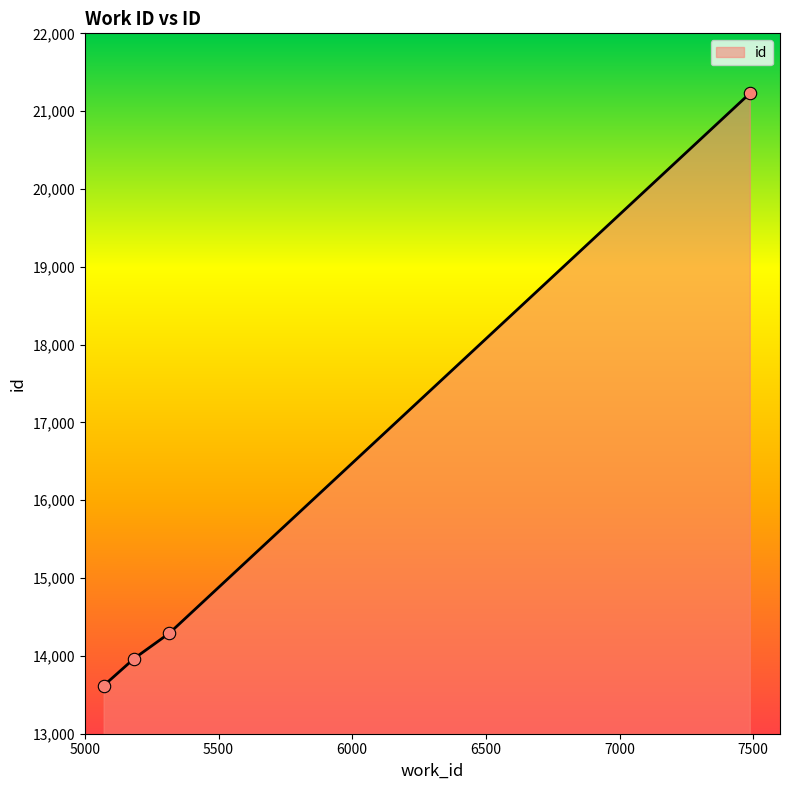

What is the maximum value shown in the chart?

21228